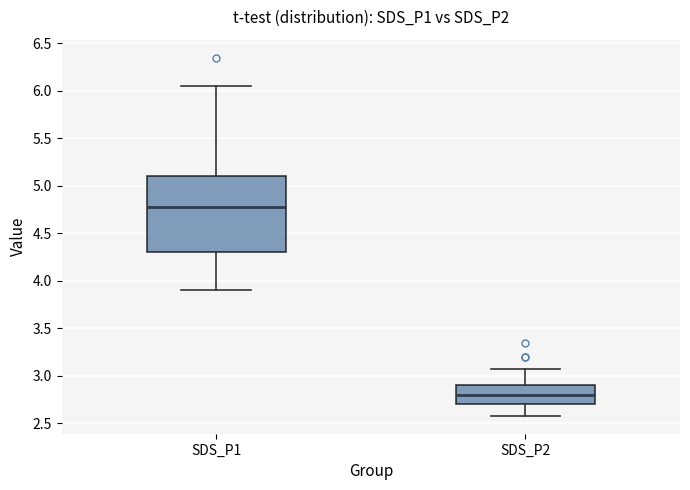

Reading left to right, transcribe this box plot: for each box, give where its median line is, the range the box spans, and where its two whiskers end, as read against the y-axis. The values are not printed on the chart, so give them approximately, as read against the axis.

SDS_P1: median 4.80, box 4.30 to 5.10, whiskers 3.90 to 6.05
SDS_P2: median 2.80, box 2.70 to 2.90, whiskers 2.60 to 3.05